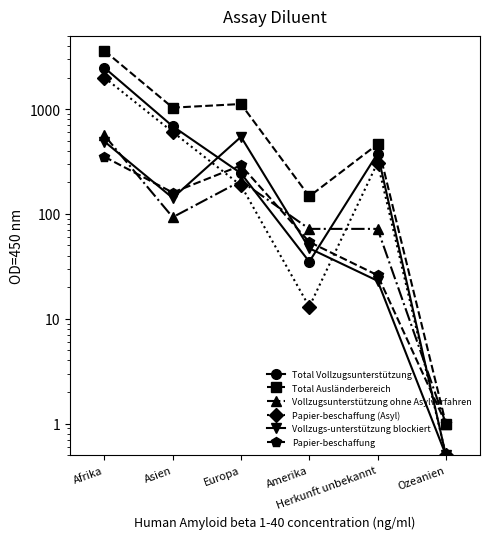

What is the average value of the Vollzugs-unterstützung blockiert series?

207.9